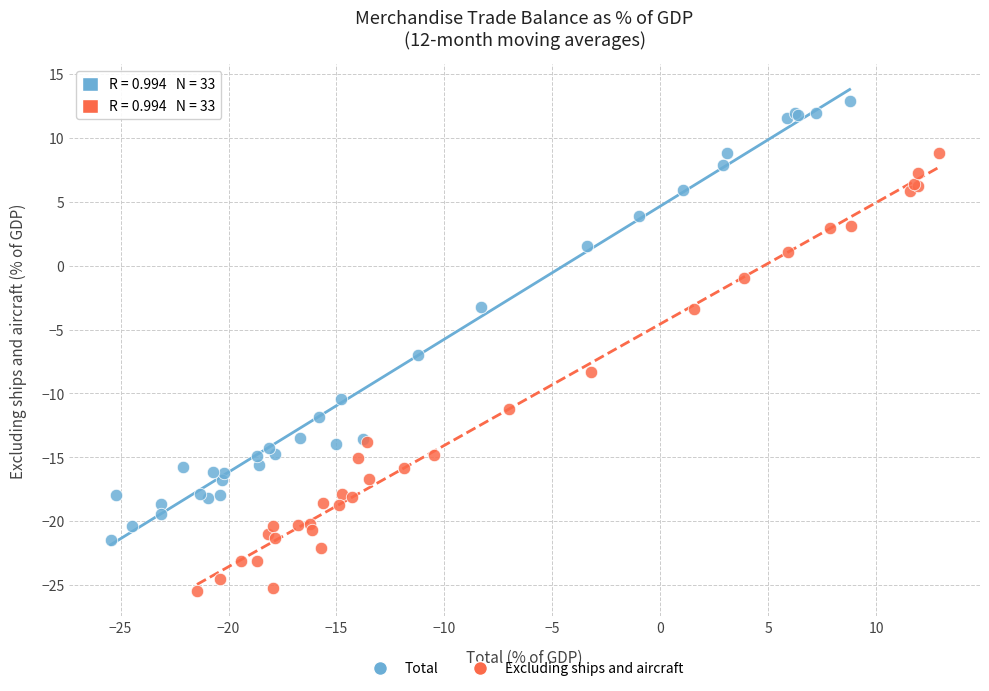

Which series contains the highest Y value?

Total